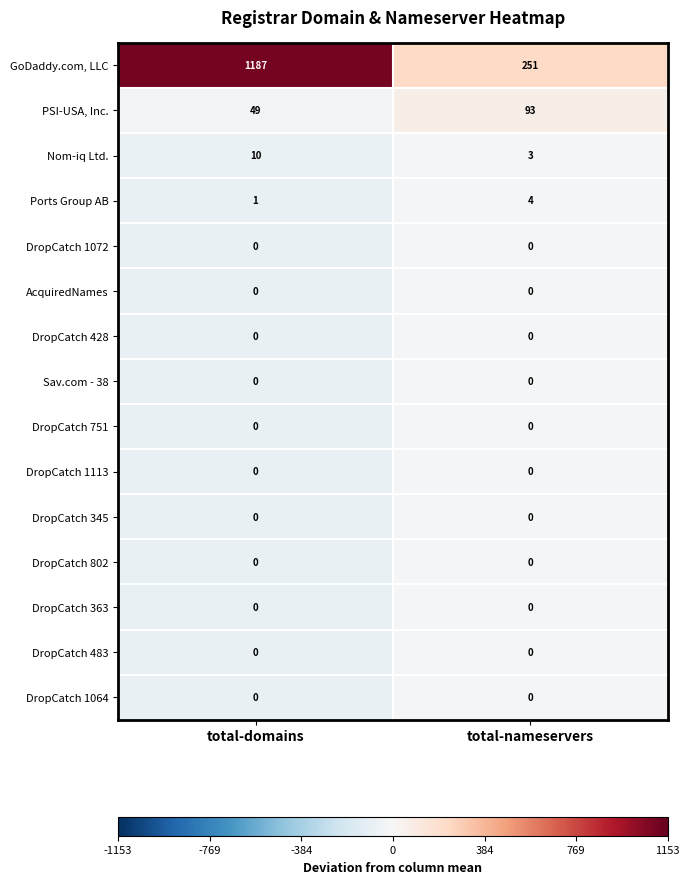

The value of Sav.com - 38 at total-nameservers is 0. True or false?

True